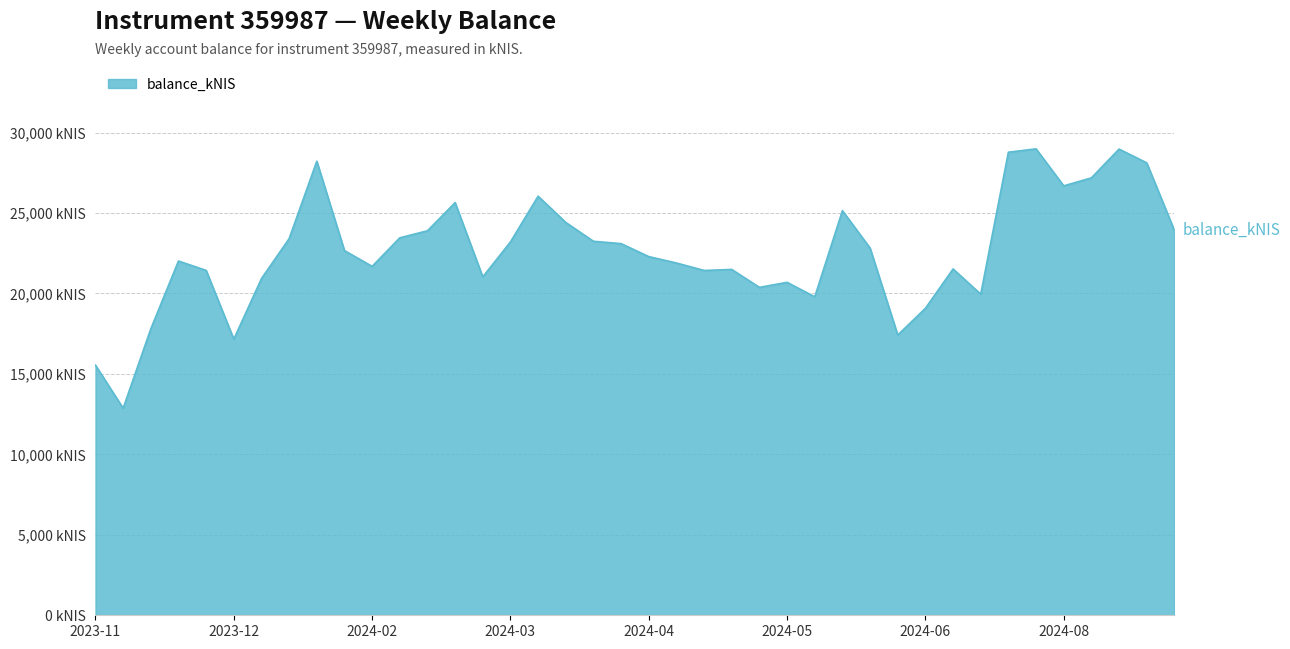

How many data points are less than 22666?

20